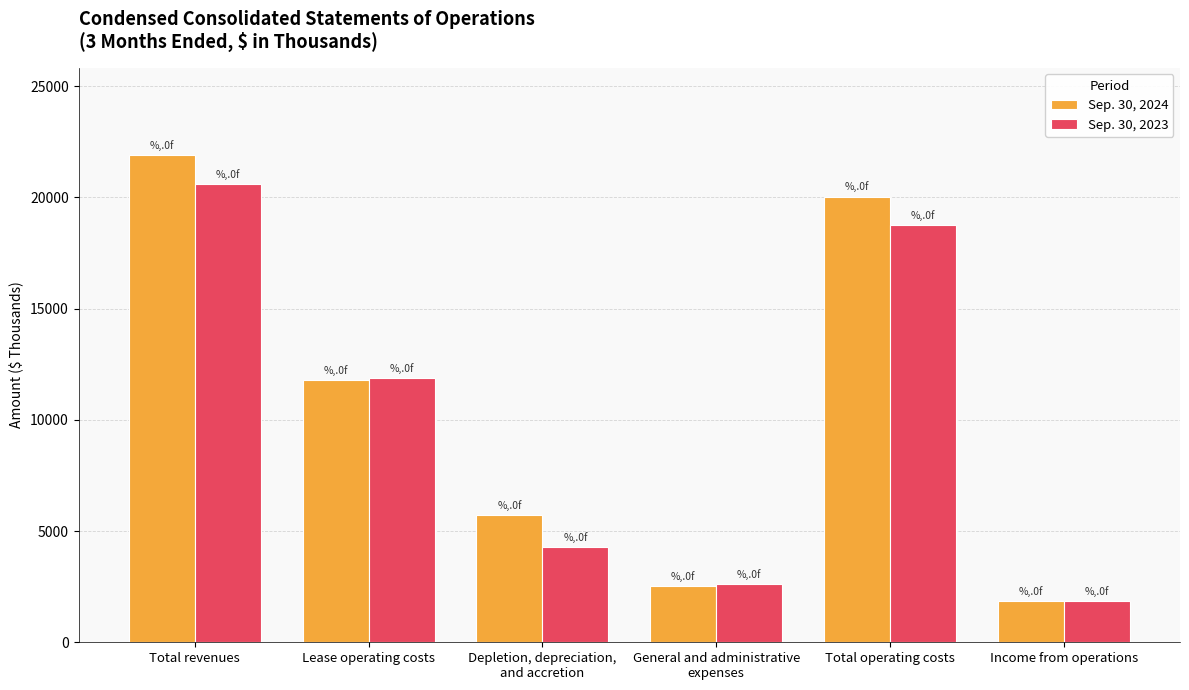

What is the value of the Sep. 30, 2024 bar at the 4th from the left?

2527